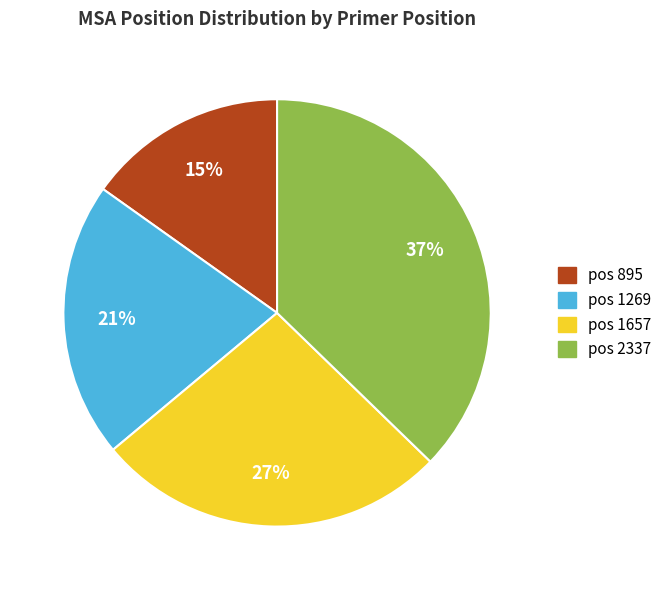

Does any single category account for the majority?

No